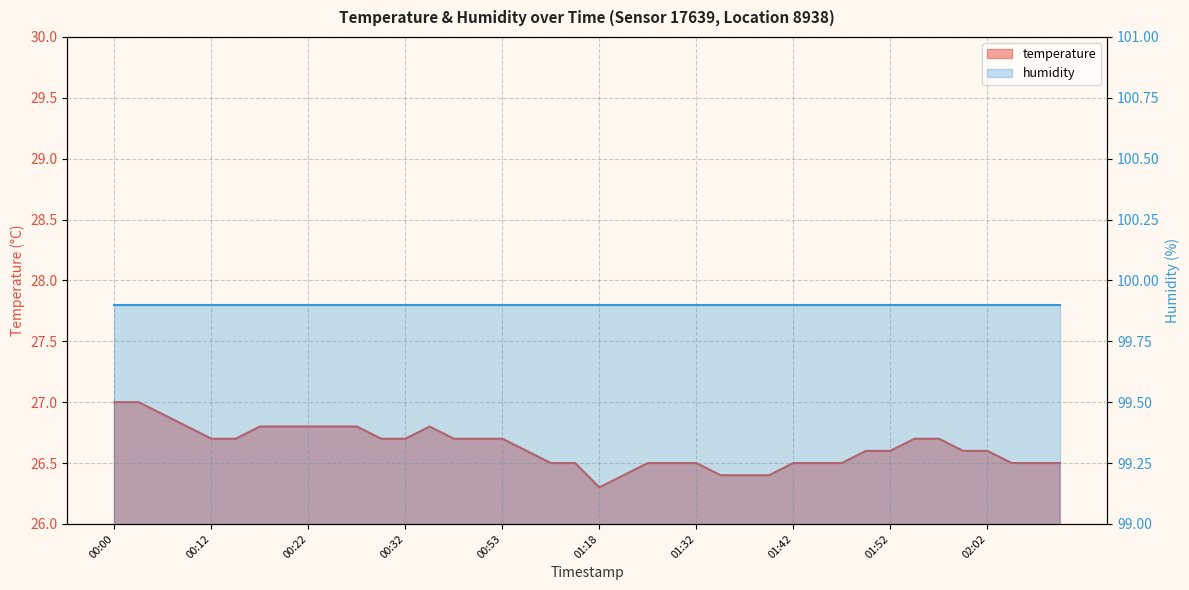

What is the label of the 30th point from the left?

01:45